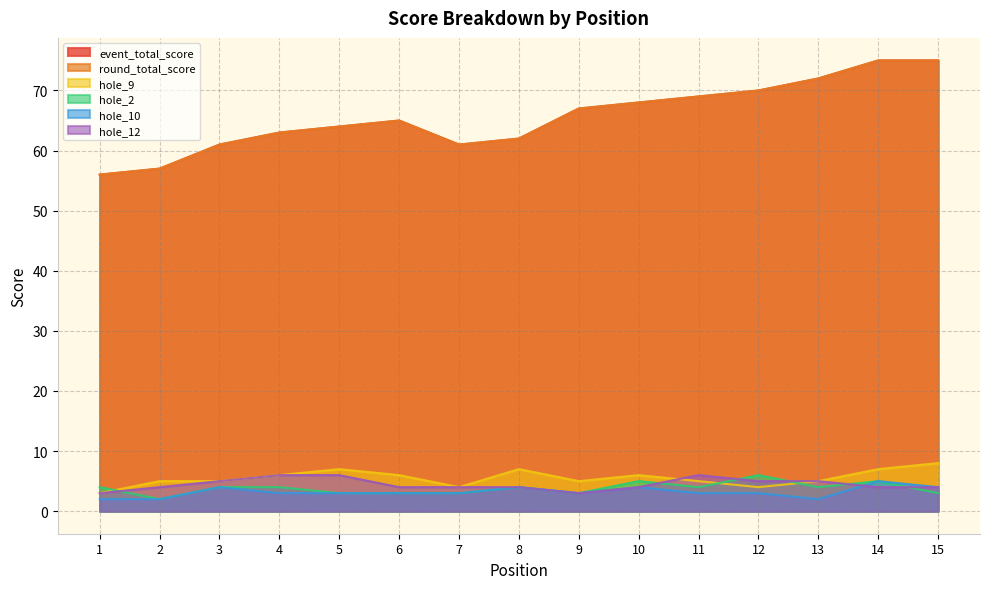

What is the difference between the second highest and second lowest values in the hole_2 series?

2